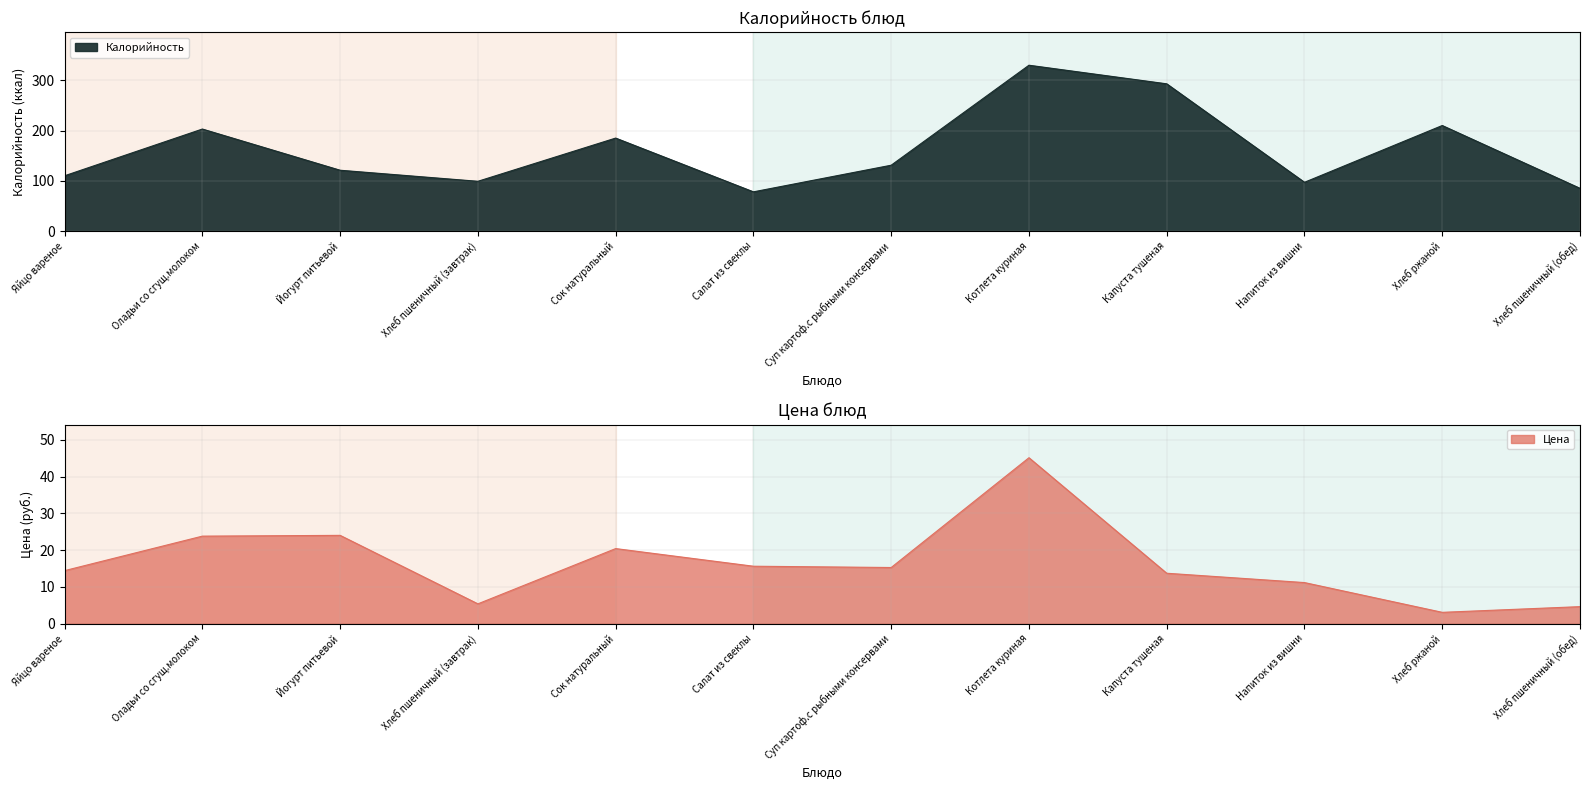

Read the Цена value at Йогурт питьевой.

24.0